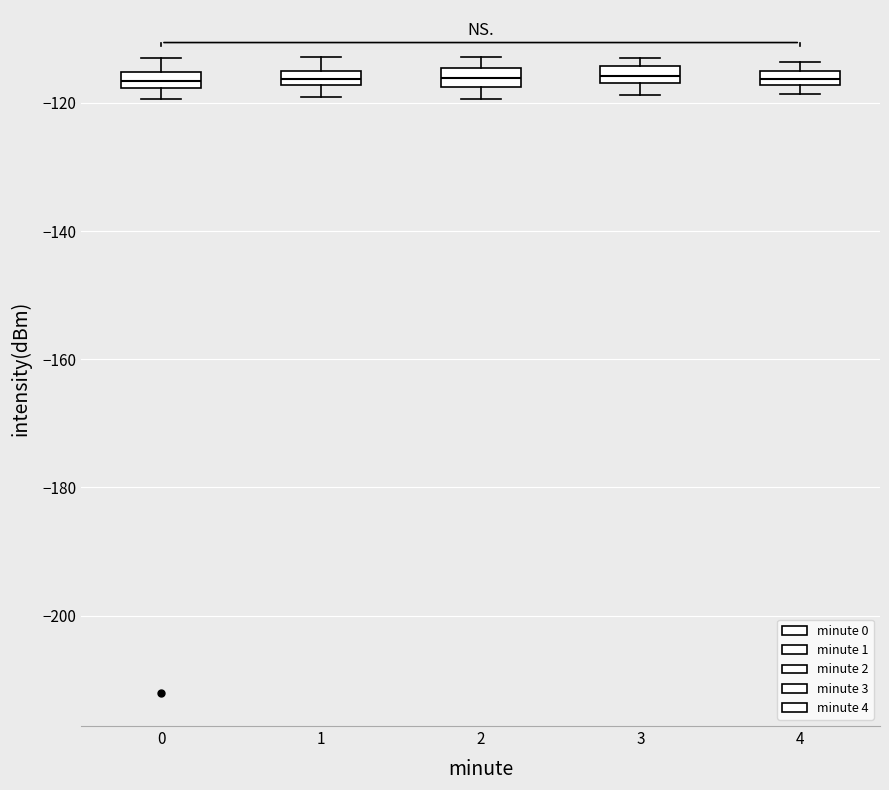

Where does the upper whisker of the box at x = 0 end on the y-axis? The values are not printed on the chart, so give them approximately, as read against the axis.

-112